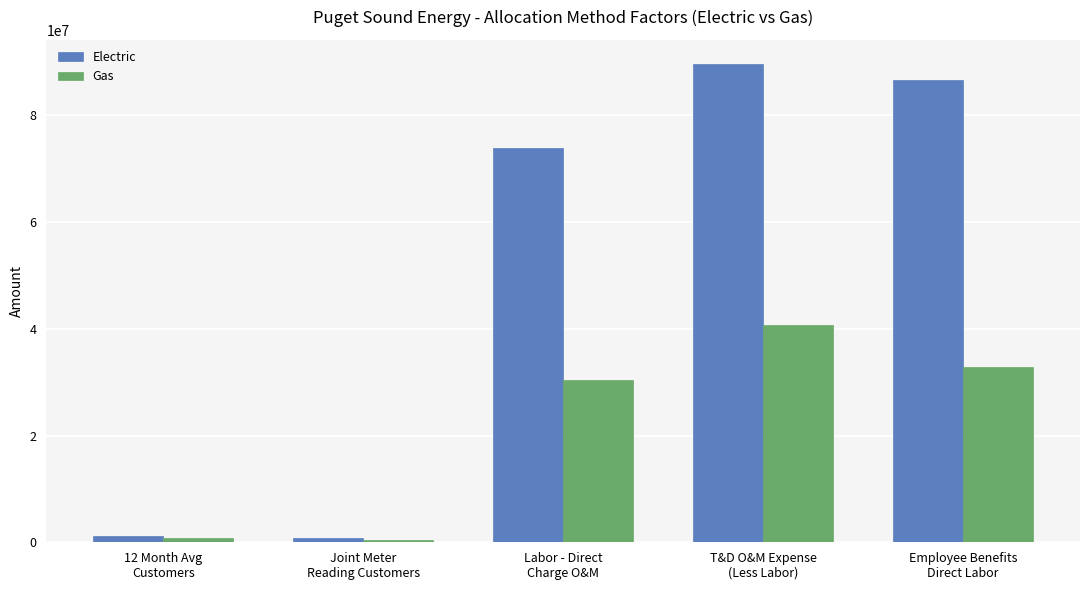

Are the bars grouped side by side (vs. stacked)?

Yes